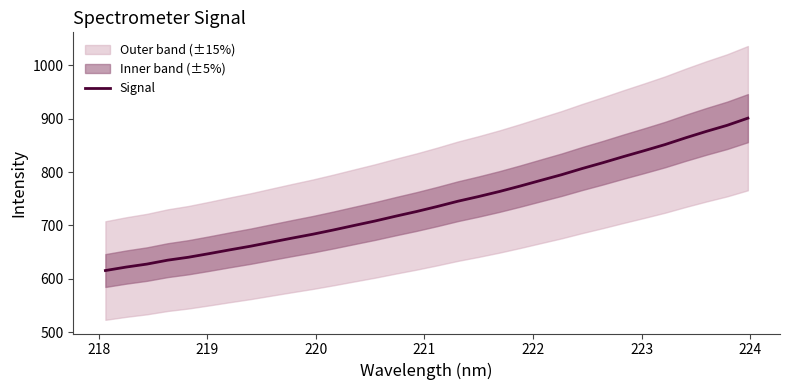

What is the difference between the maximum and minimum values?

285.5